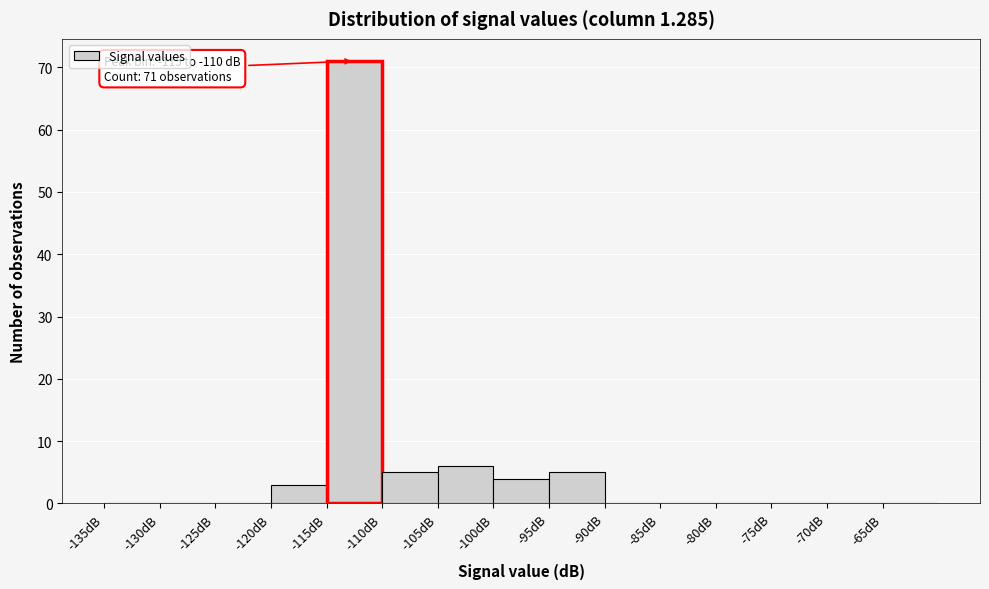

Which range on the x-axis has the tallest bar?

-115 to -110